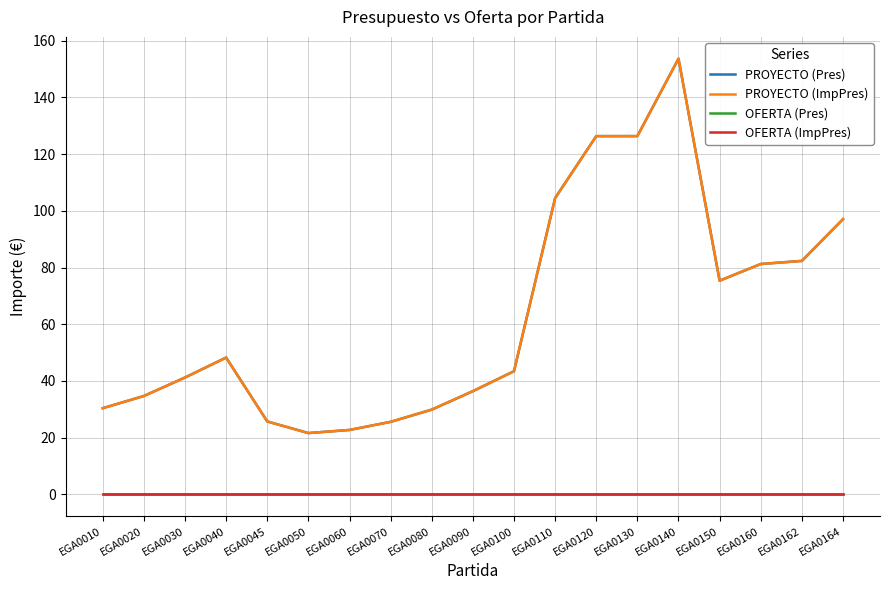

Is the value of OFERTA (Pres) at EGA0070 greater than the value of PROYECTO (Pres) at EGA0020?

No